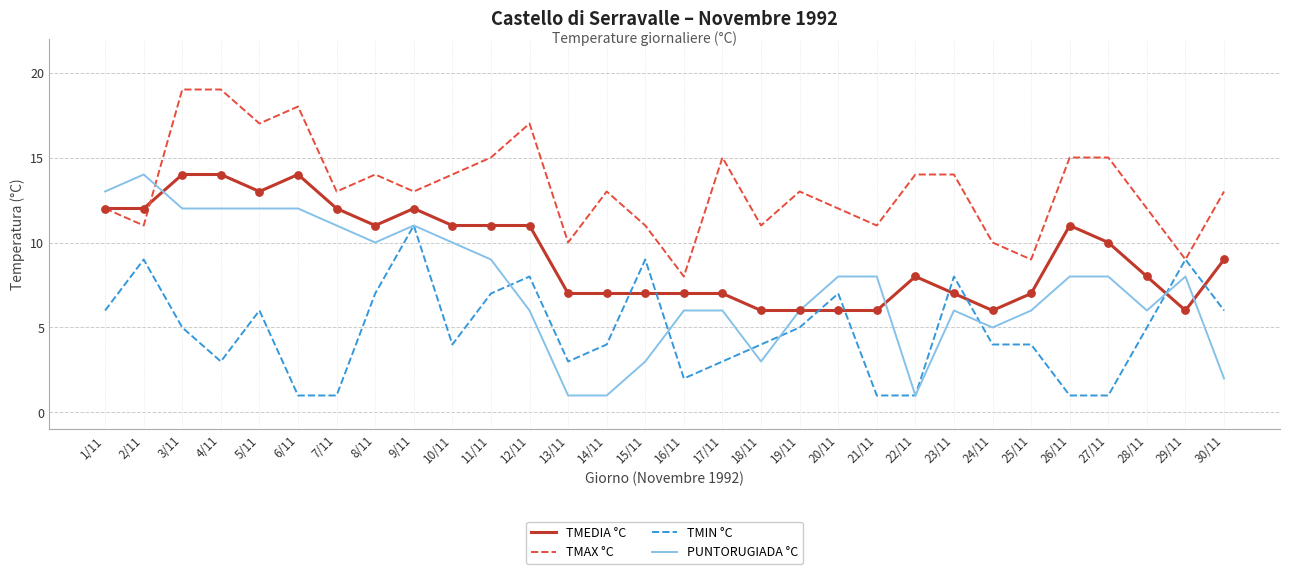

Which series has the largest range (max minus min)?

PUNTORUGIADA °C